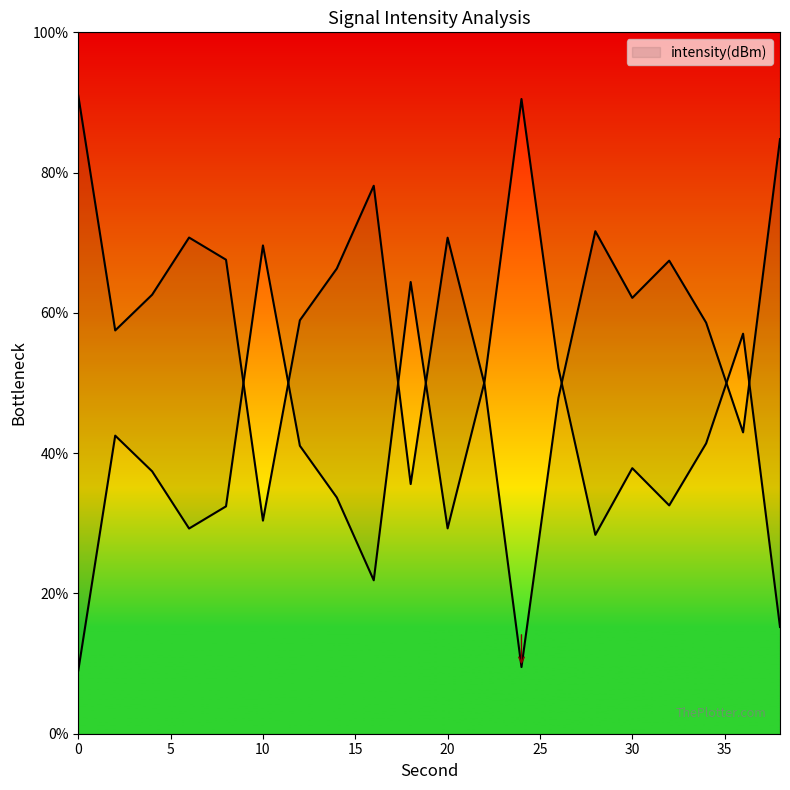

What is the difference between the values at 38 and 30?

22.6